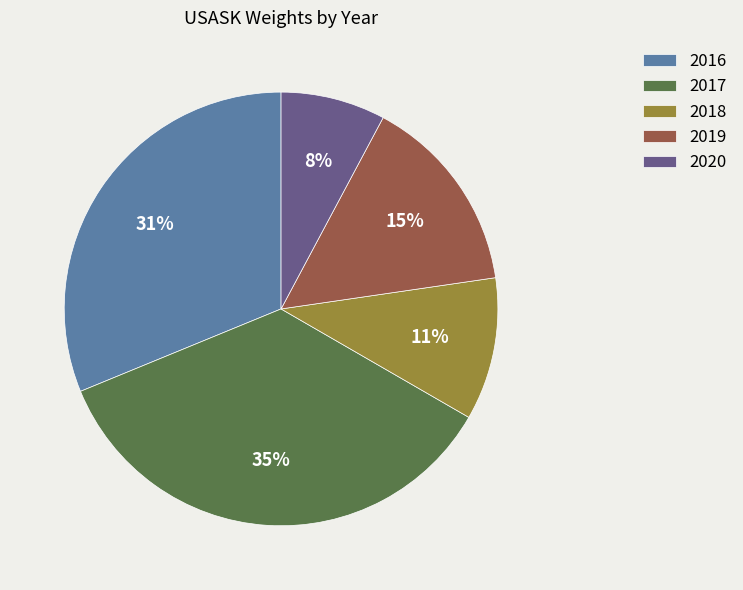

Which category has the biggest portion of the pie?

2017